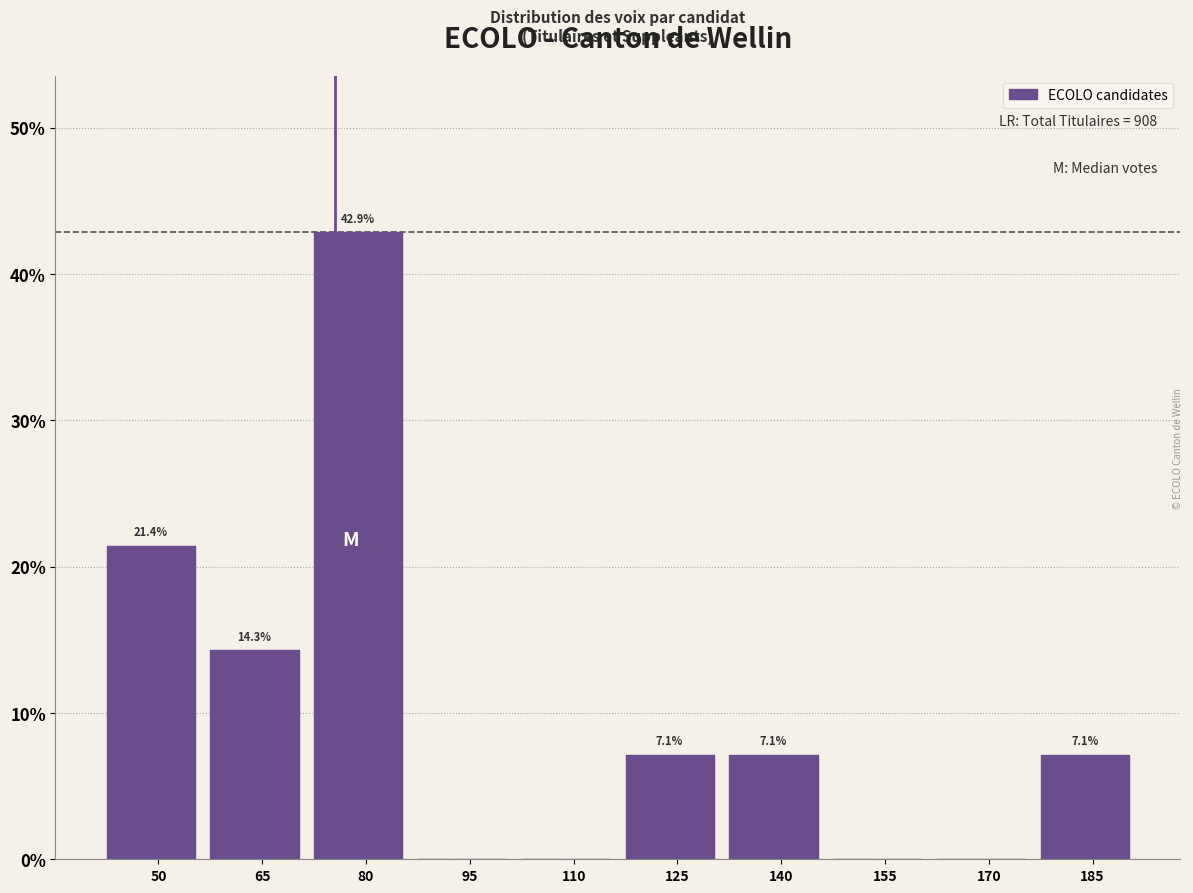

Reading left to right, list all the values displayed in this chart.

50=21.4	65=14.3	80=42.9	95=0.0	110=0.0	125=7.1	140=7.1	155=0.0	170=0.0	185=7.1